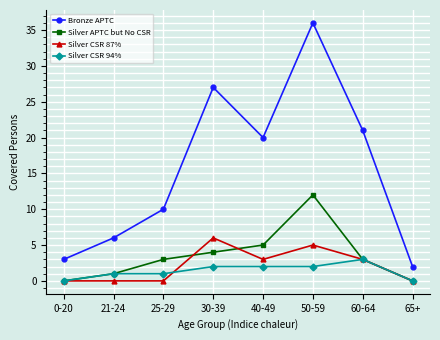

What are all the series names shown in the legend?

Bronze APTC, Silver APTC but No CSR, Silver CSR 87%, Silver CSR 94%